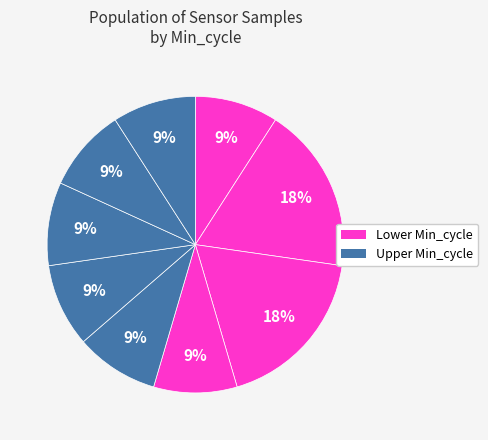

Count the number of slices in the pie.

9